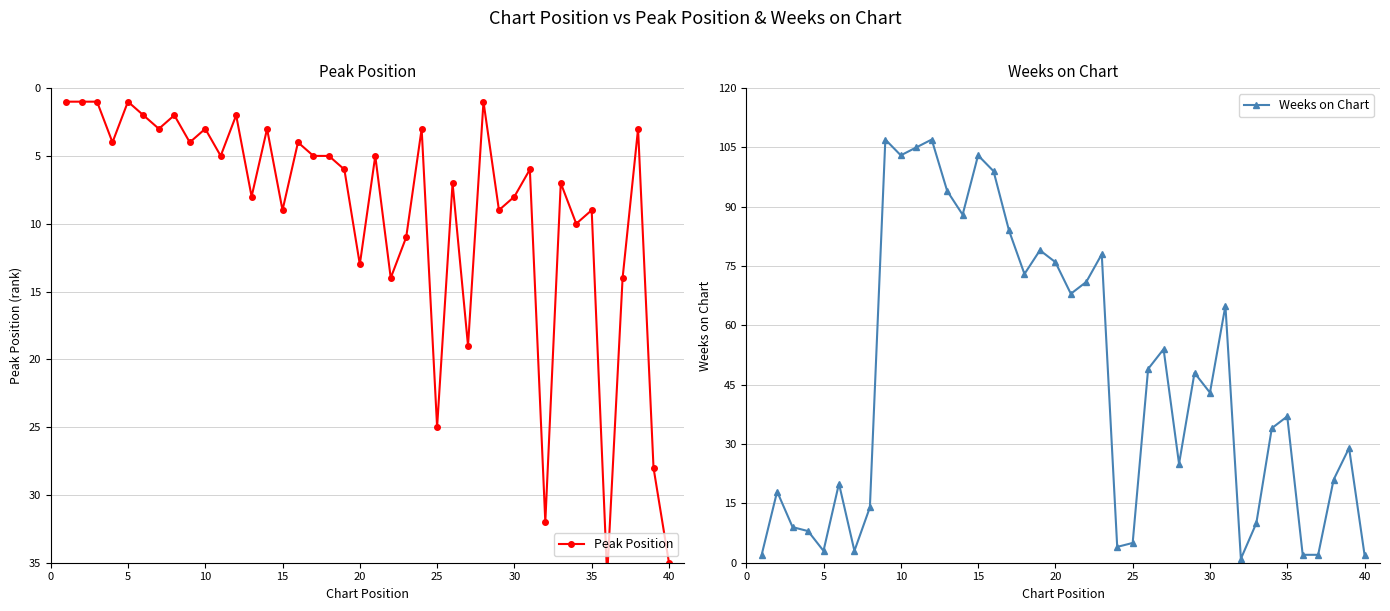

What are all the series names shown in the legend?

Peak Position, Weeks on Chart